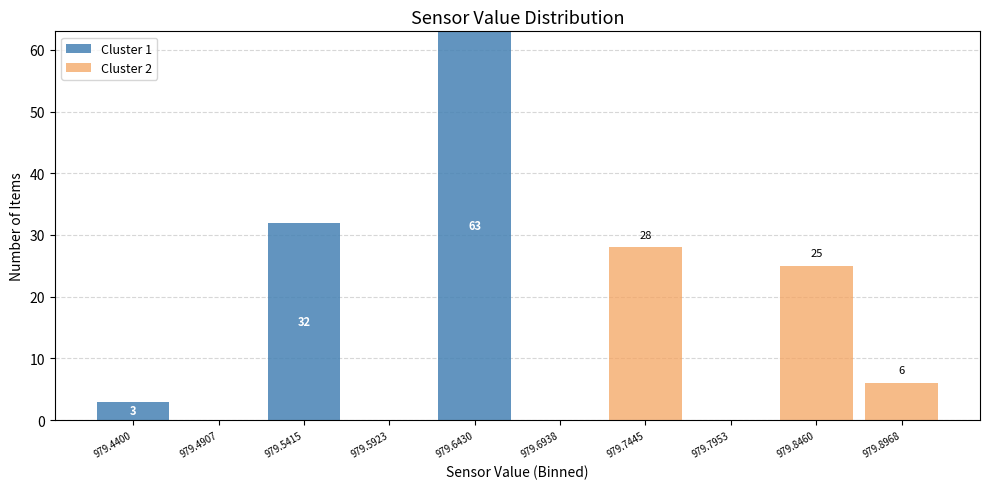

Which range on the x-axis has the tallest stacked bar (by total height)?

979.62 to 979.67